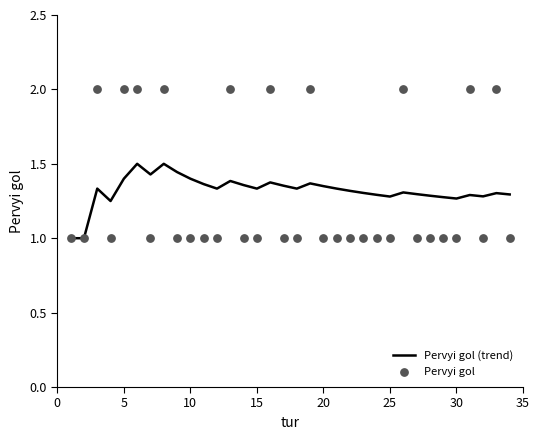

Which series has the widest spread of Y values?

Pervyi gol